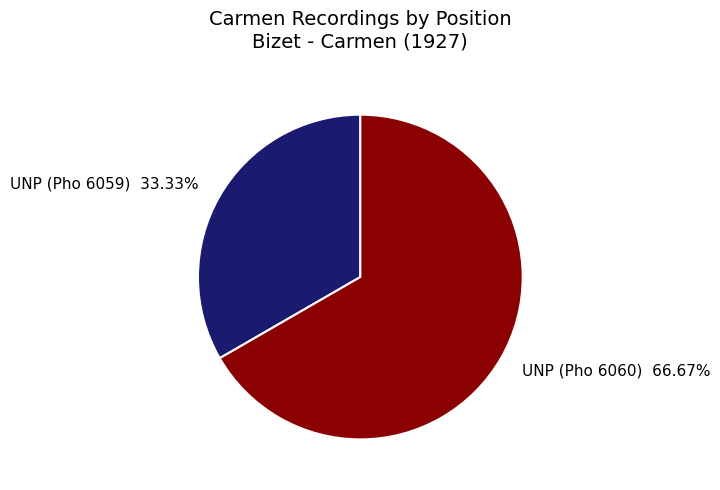

Between UNP (Pho 6060) and UNP (Pho 6059), which is larger?

UNP (Pho 6060)